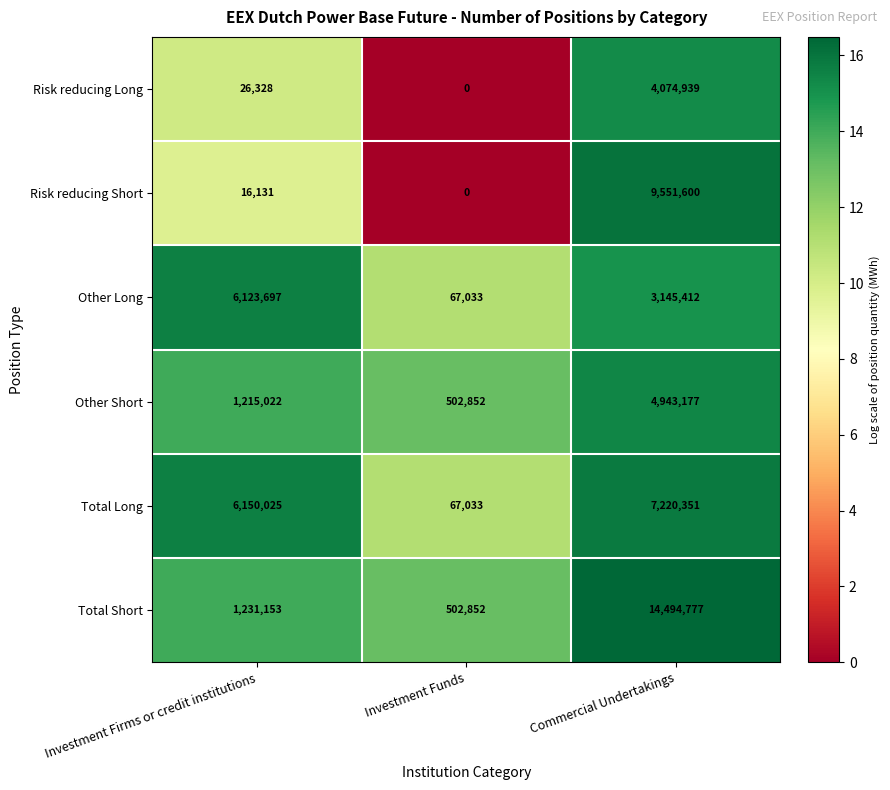

What is the total value across all series at Investment Firms or credit institutions?

14762356